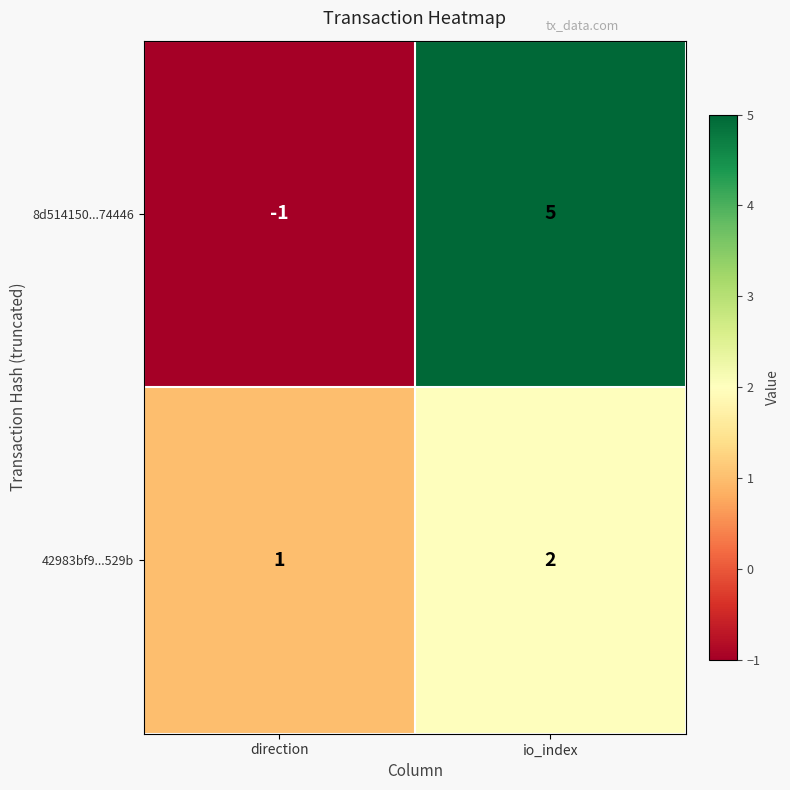

True or false: 8d514150...74446 has a value of 2 at io_index.

False